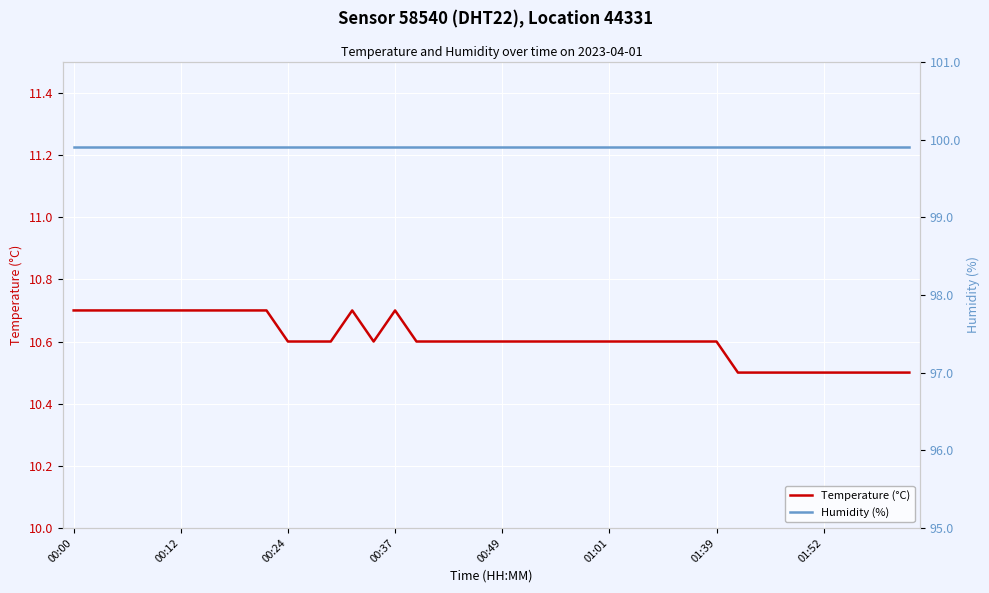

True or false: Temperature (°C) and Humidity (%) intersect in this chart.

False